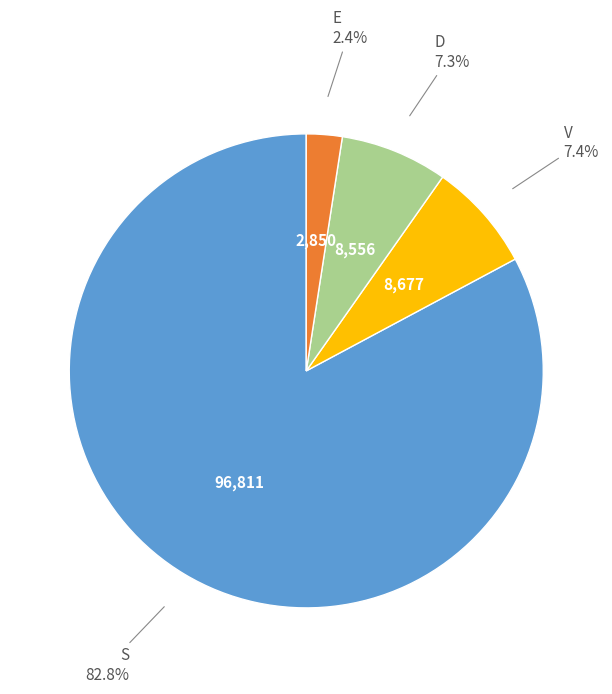

Count the number of slices in the pie.

4